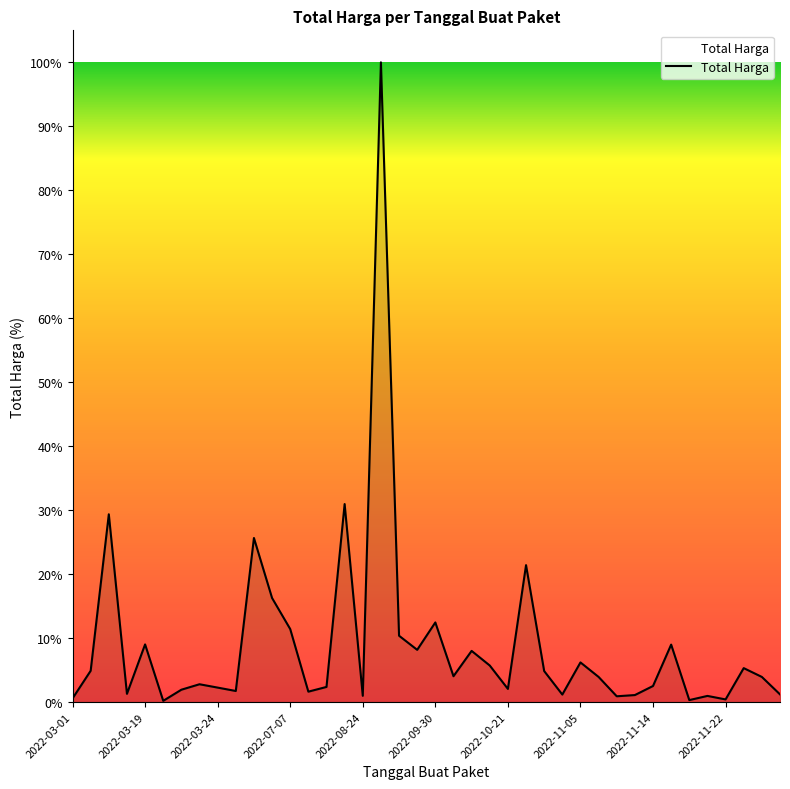

What is the difference between the second highest and minimum values?

376679250